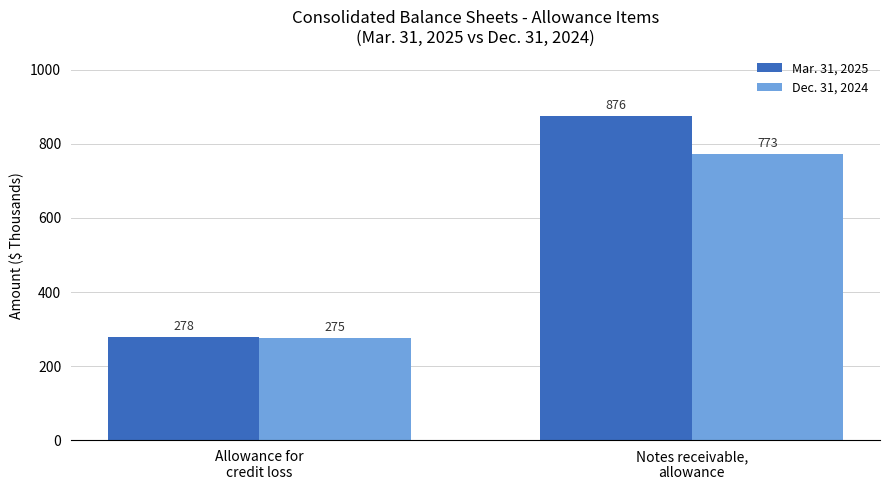

Reading right to left, extract all data points from this chart.

Mar. 31, 2025: 876	278
Dec. 31, 2024: 773	275